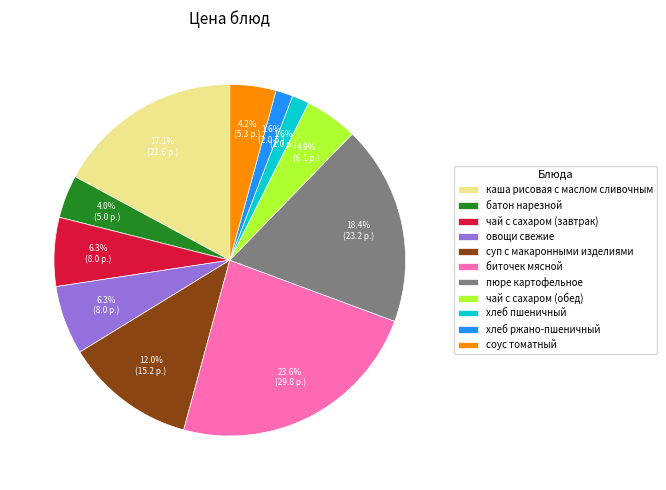

Does пюре картофельное represent more than half of the total?

No